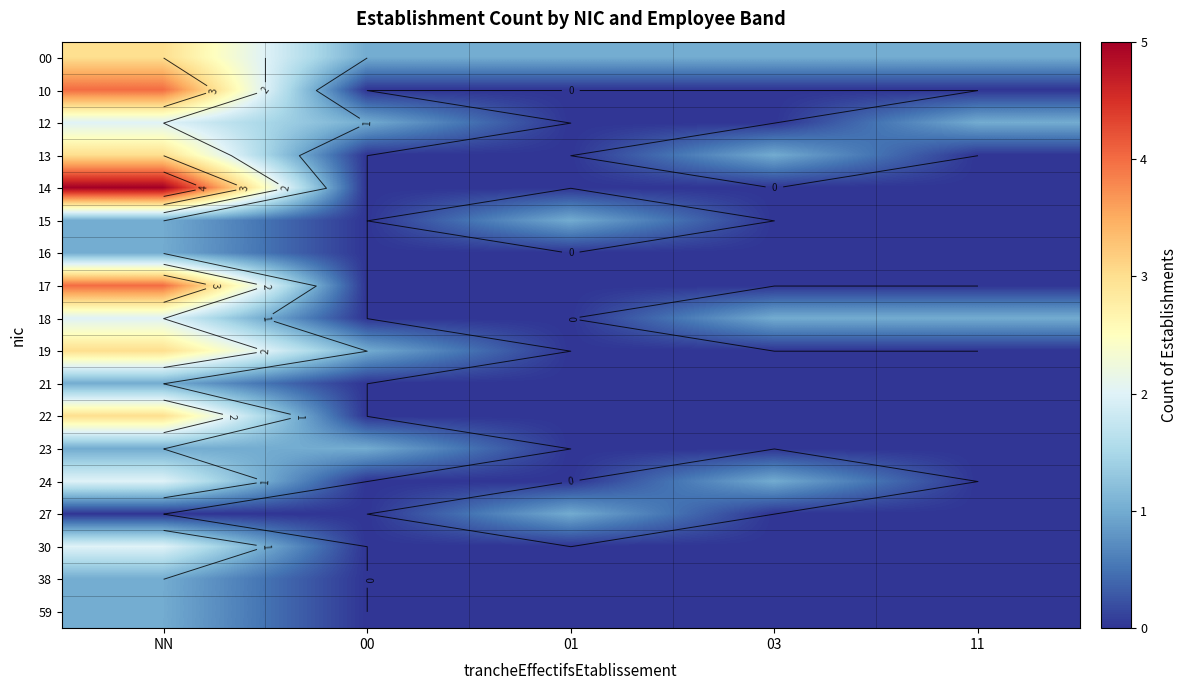

What is the difference between the highest and lowest values at 03?

1